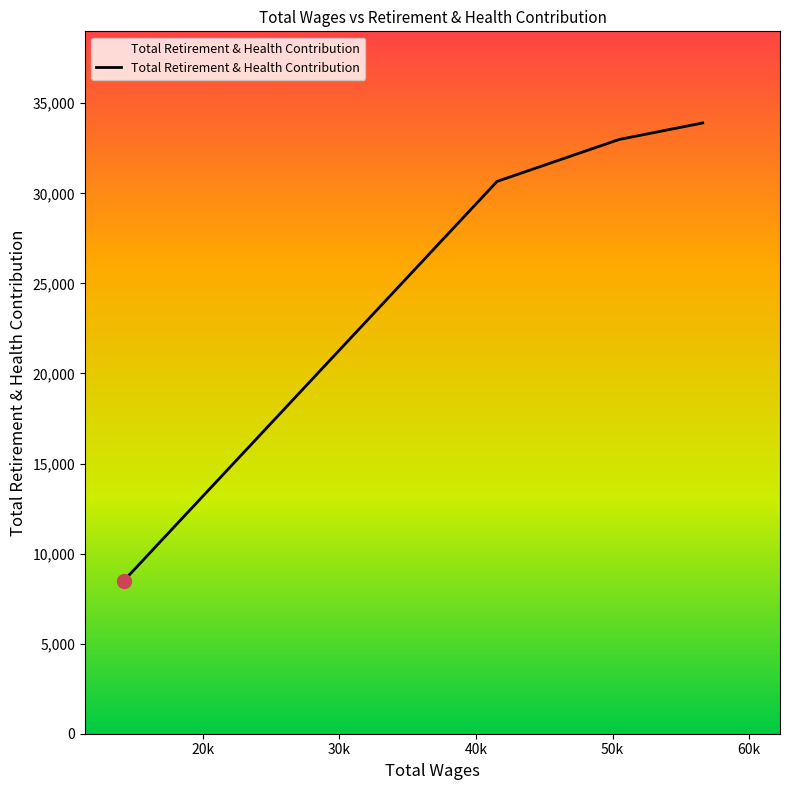

What is the greatest value displayed?

33907